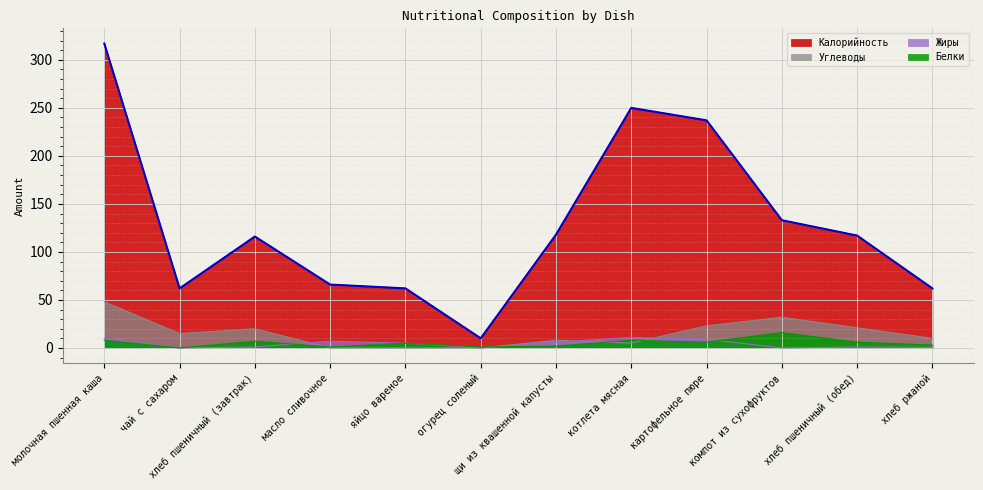

How many lines are shown in the chart?

4